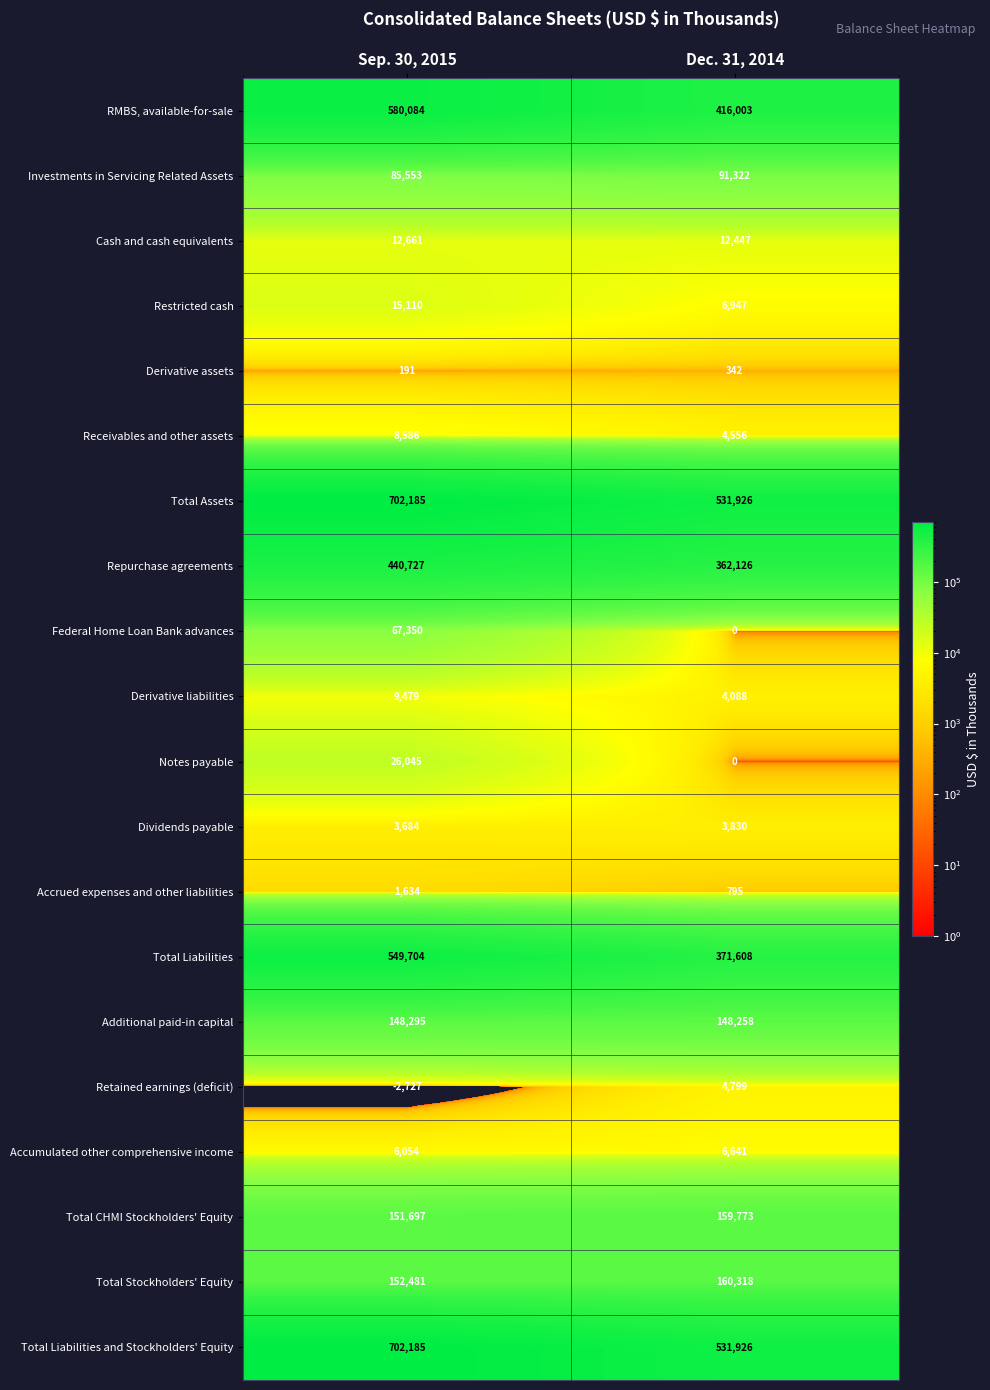

Between Sep. 30, 2015 and Dec. 31, 2014, which series saw the biggest shift?

Total Liabilities